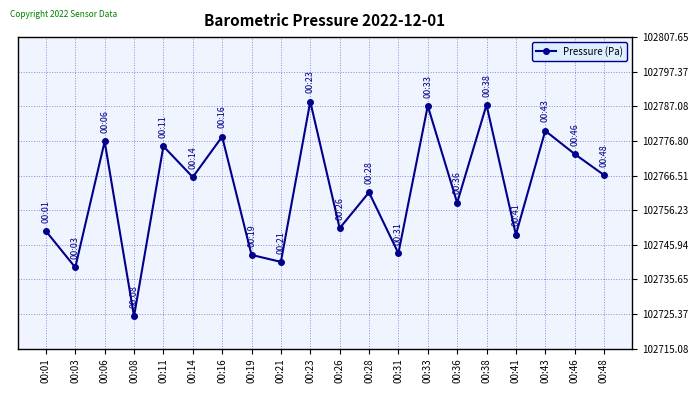

What is the value of the 9th point from the left?

102740.8